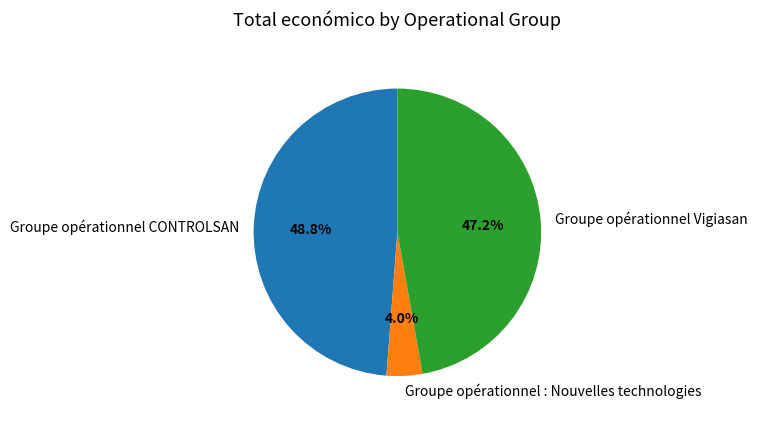

Between Groupe opérationnel CONTROLSAN and Groupe opérationnel : Nouvelles technologies, which is larger?

Groupe opérationnel CONTROLSAN